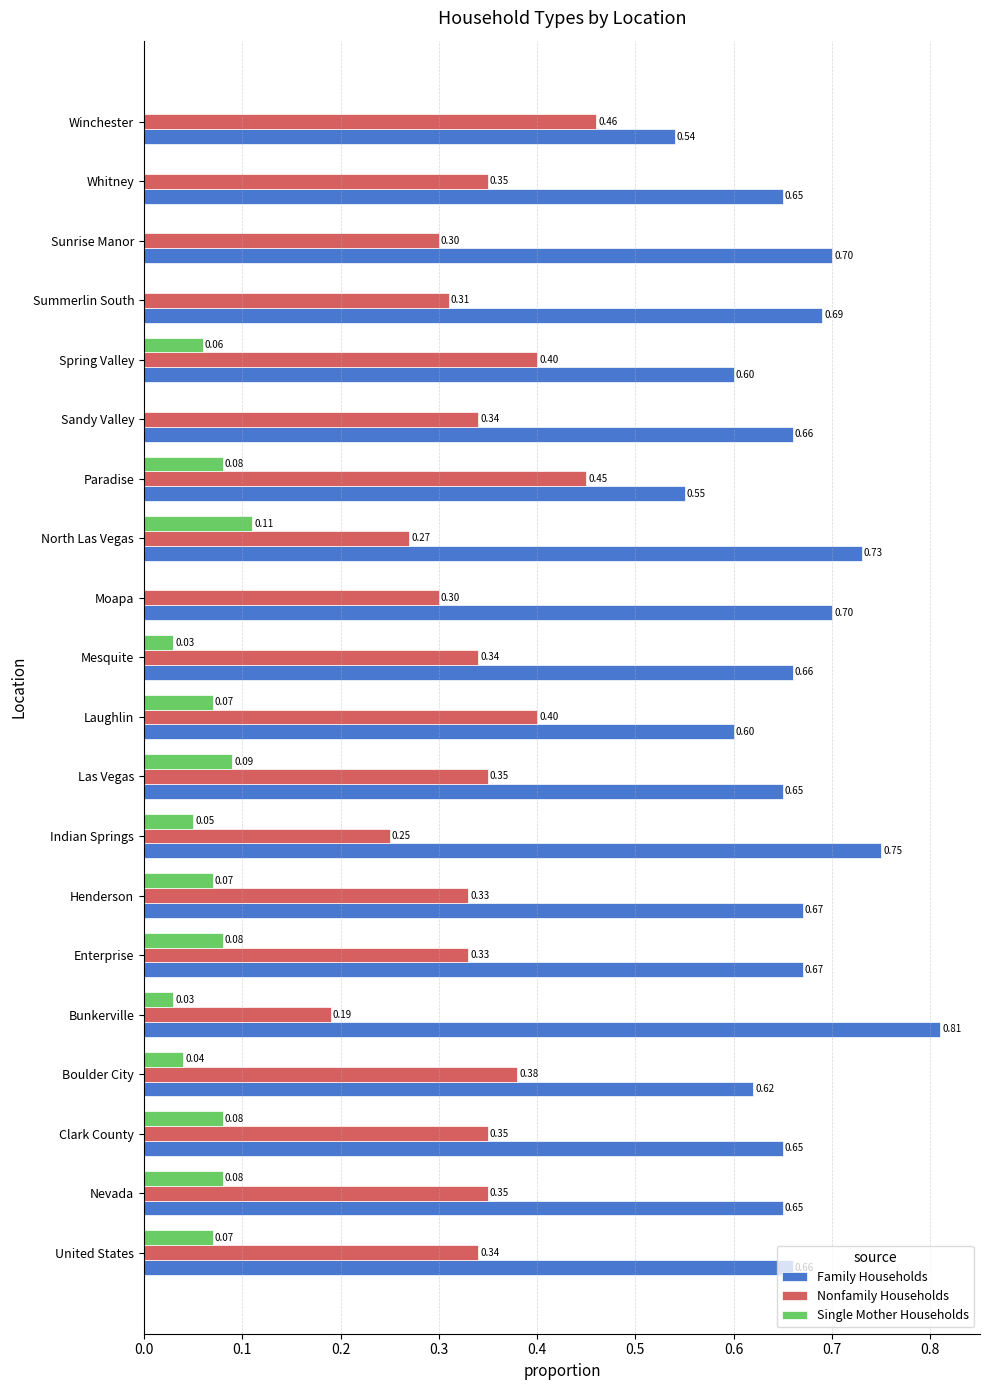

What is the total value across all series at Laughlin?

1.1